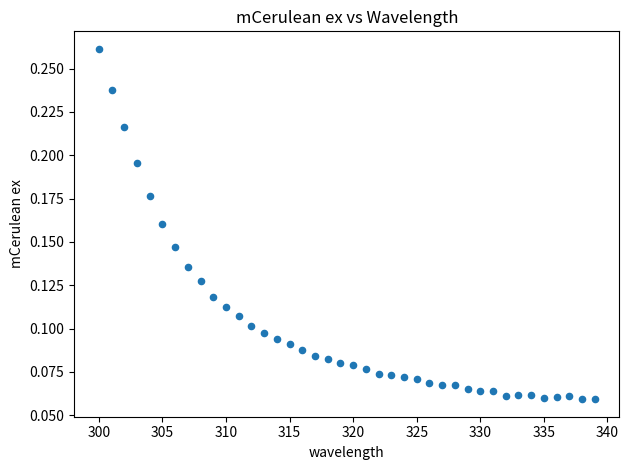

What is the range of X values (max minus min)?

39.0